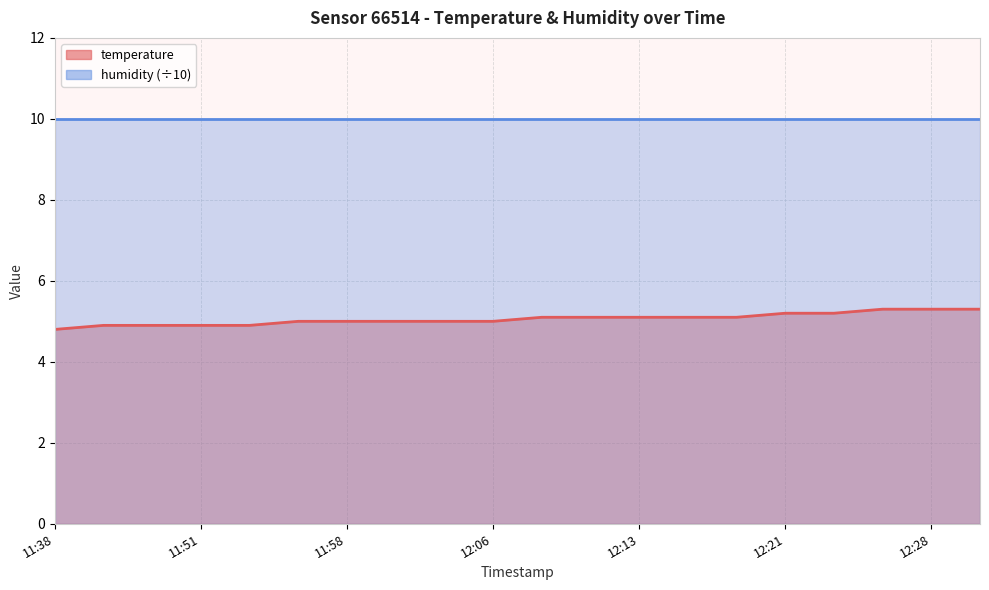

Is it true that the value at 12:25 is 3.3?

False